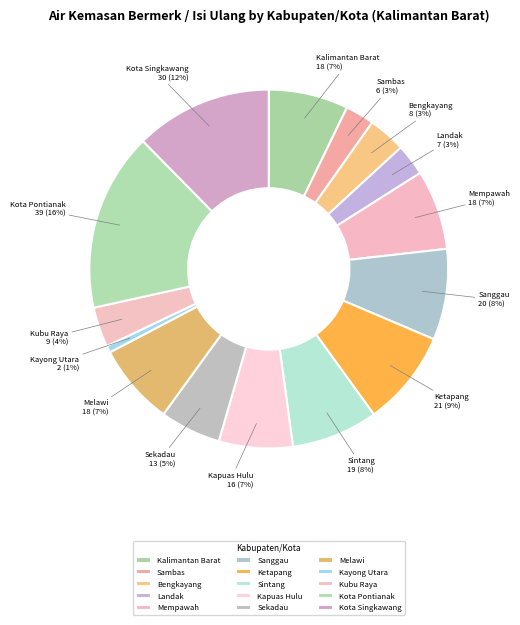

Count the number of slices in the pie.

15